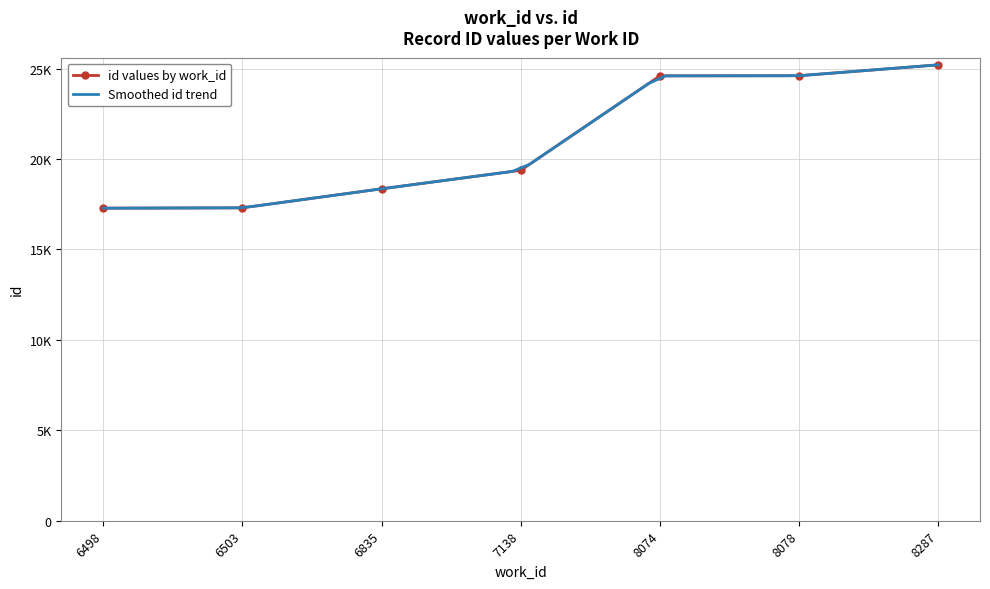

Count the number of values greater than 19375.

3